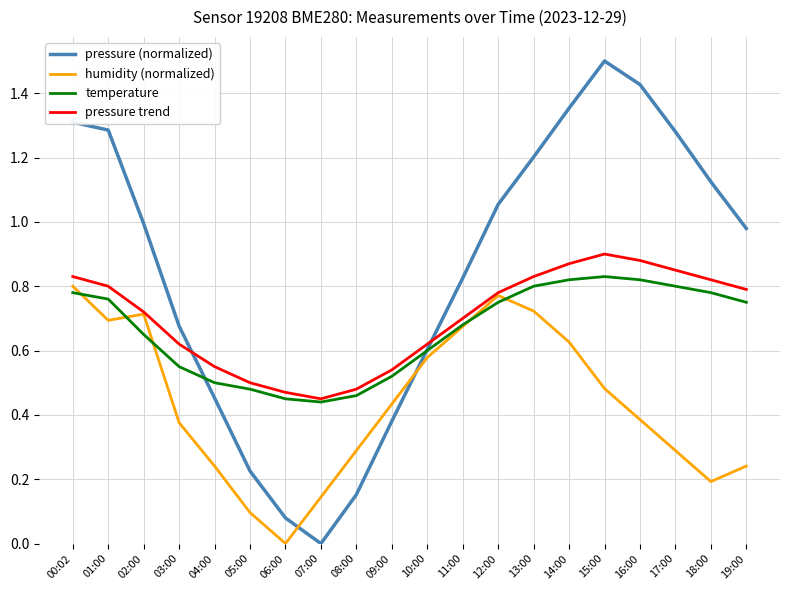

Is it true that pressure (normalized) equals 1.0 at 19:00?

True